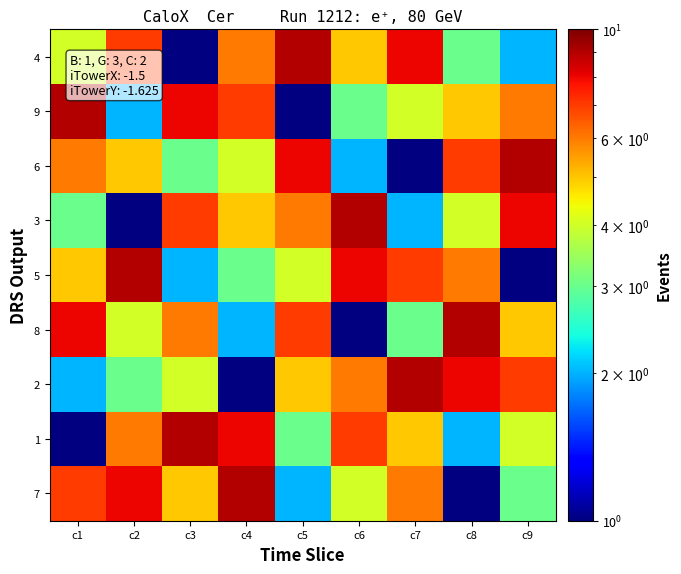

At which category is the sum across all series the highest?

c1